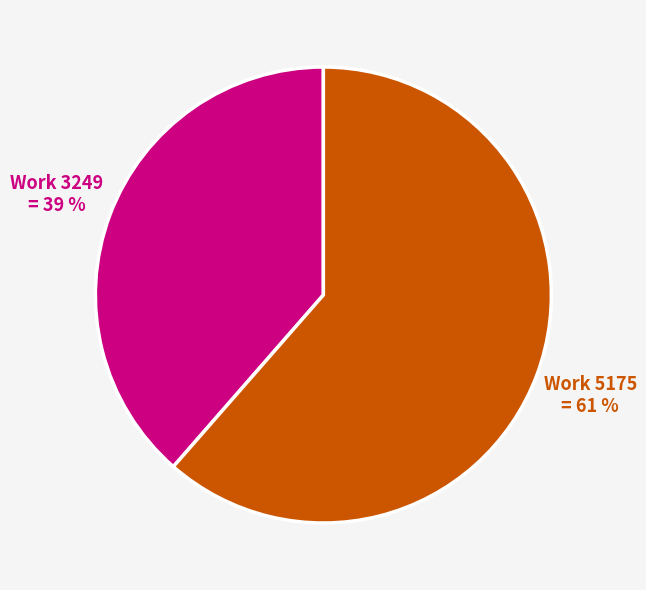

Is there any slice that represents more than half of the pie?

Yes